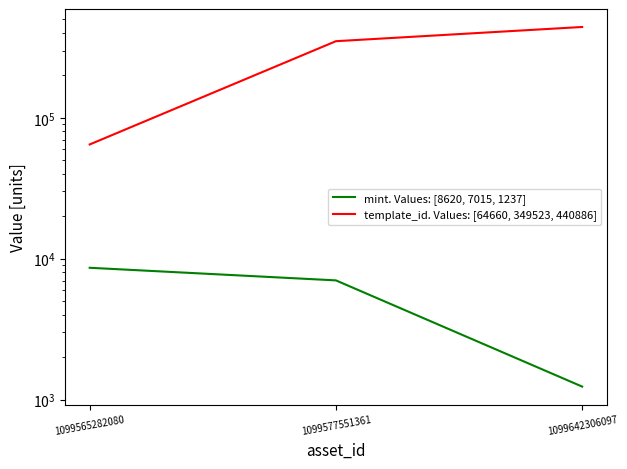

Reading left to right, transcribe all the data shown in this chart.

mint. Values: [8620, 7015, 1237]: 8620	7015	1237
template_id. Values: [64660, 349523, 440886]: 64660	349523	440886